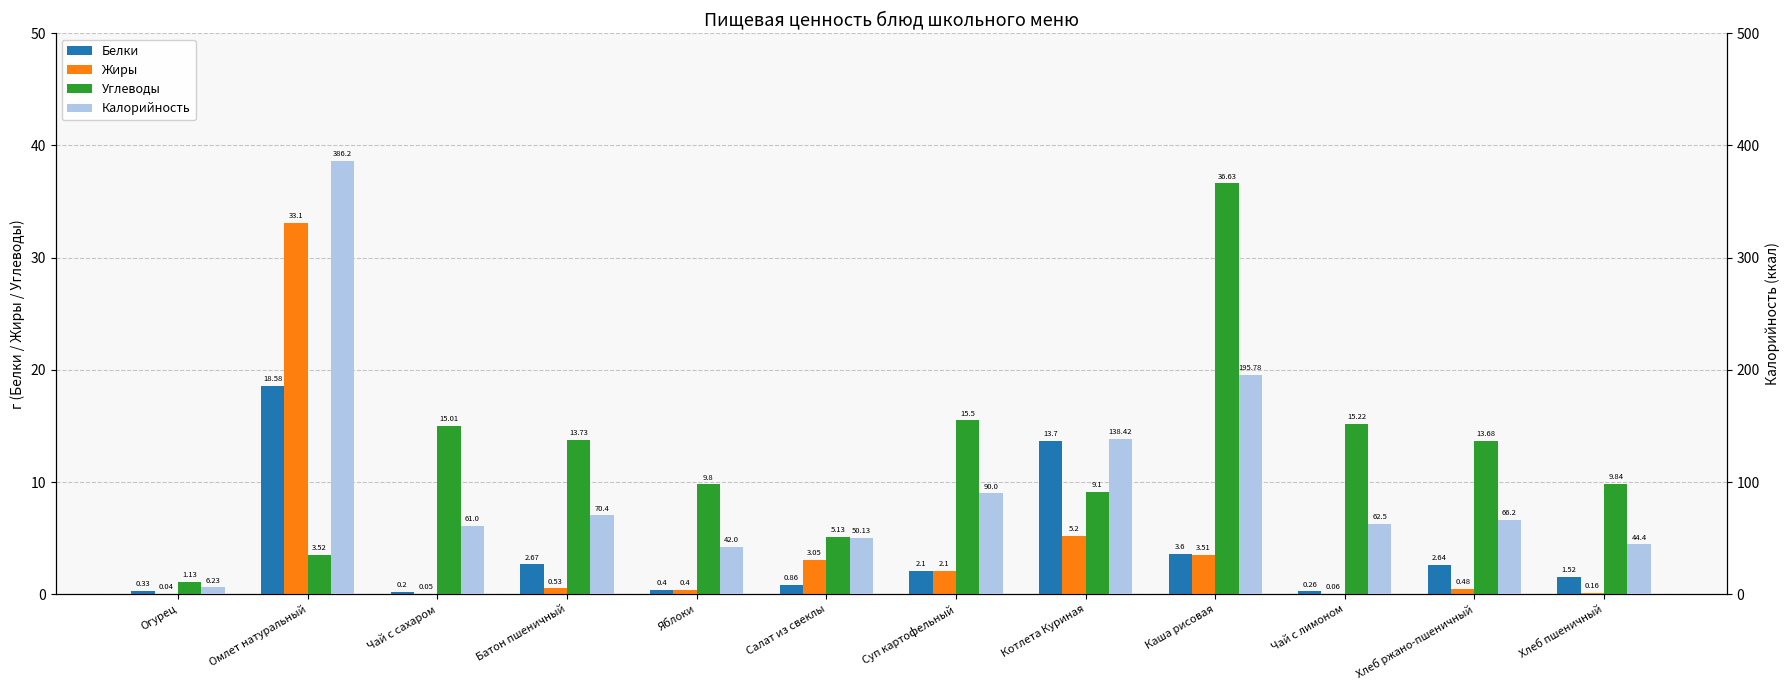

What is the approximate value of Калорийность at Хлеб пшеничный?

44.4